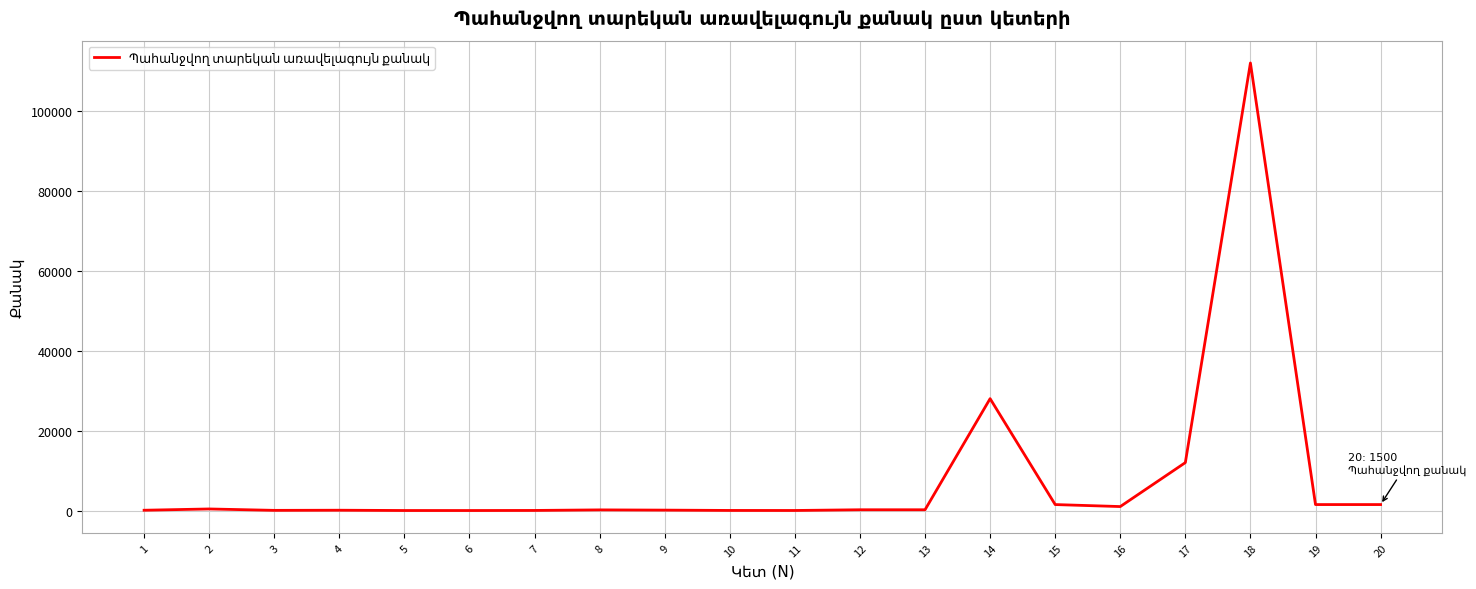

What value does the data have at 9, to the nearest 10?

110